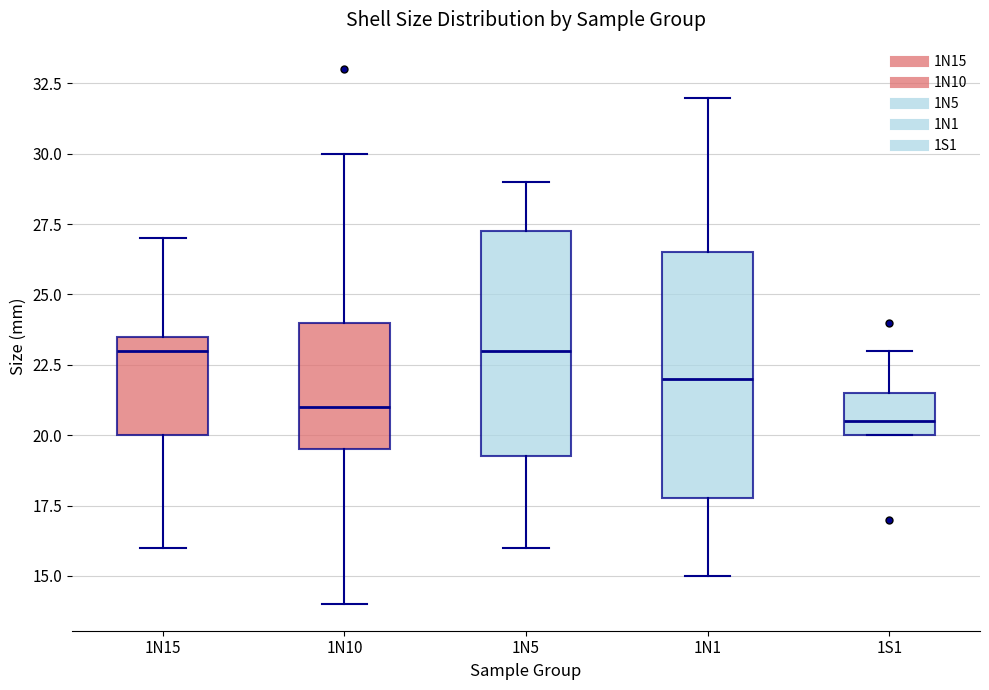

Which box's median line is the lowest?

1S1